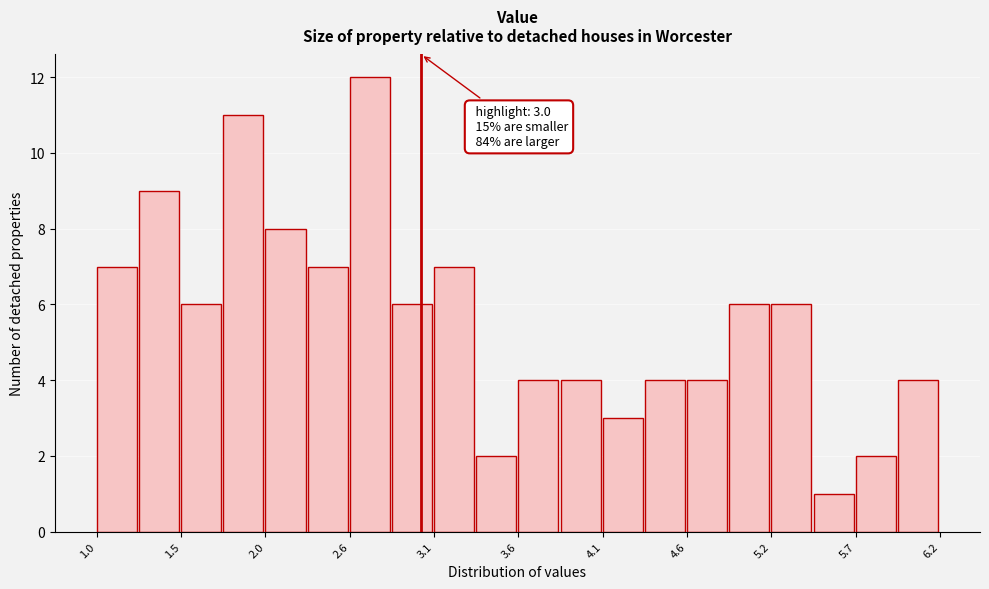

Read against the x-axis, roughly where is the centre of the tallest bar?

2.7